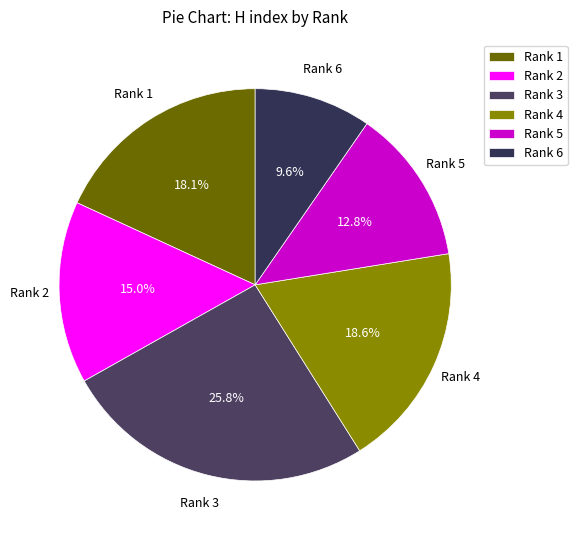

How much of the chart is everything except Rank 4?

81.4%